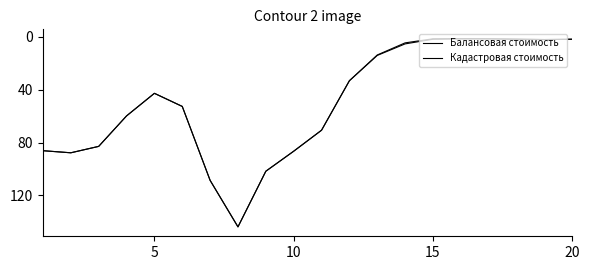

True or false: Кадастровая стоимость and Балансовая стоимость cross at least once.

False